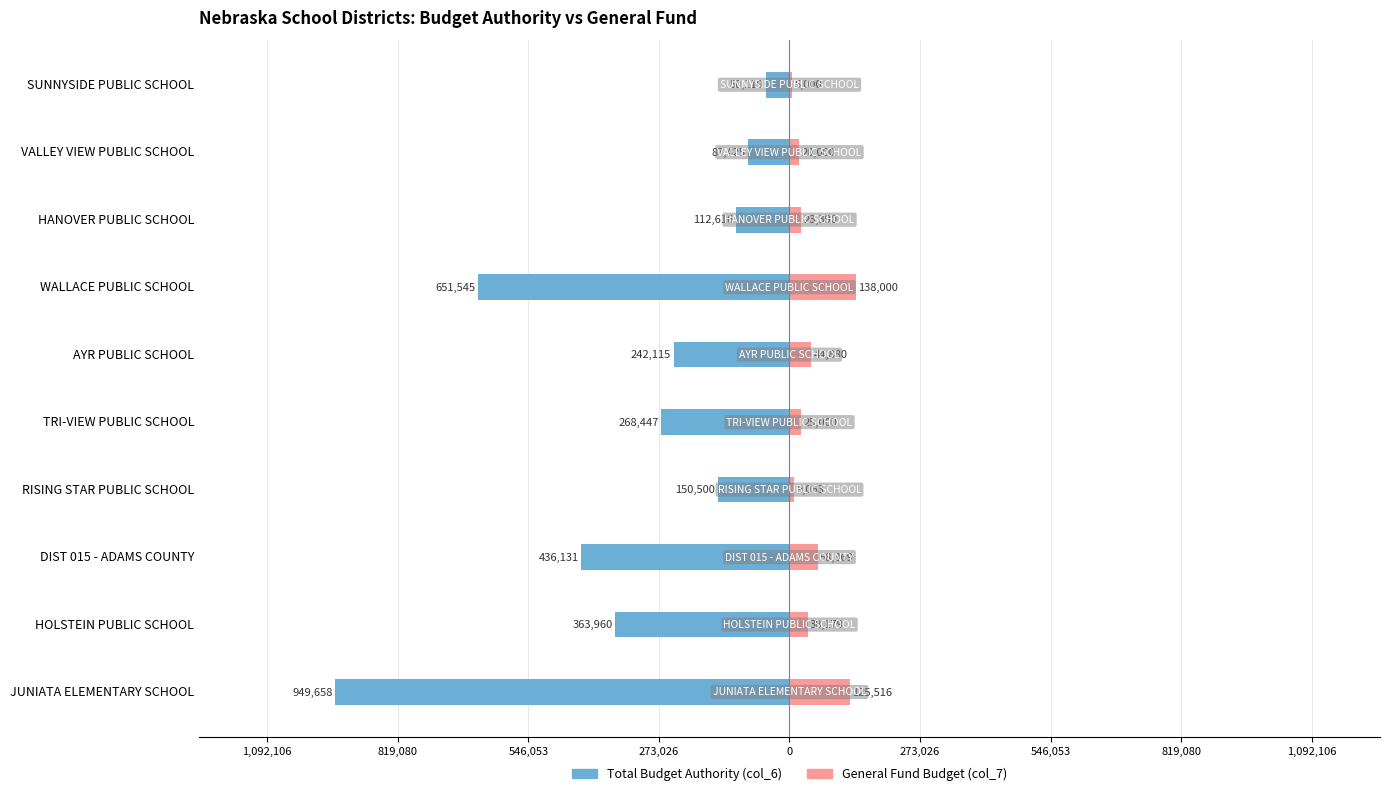

How many series are shown in this chart?

2